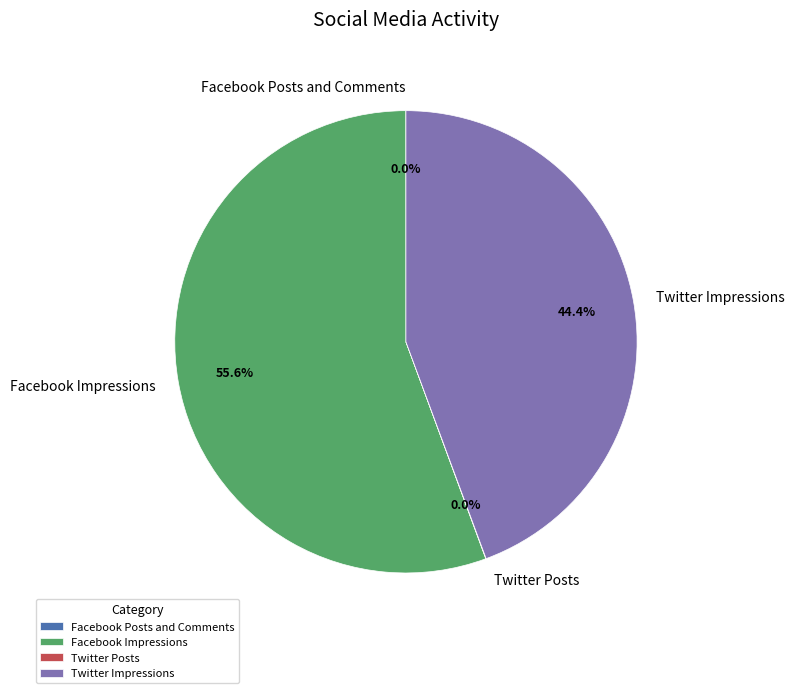

Which slice represents more than half of the pie?

Facebook Impressions